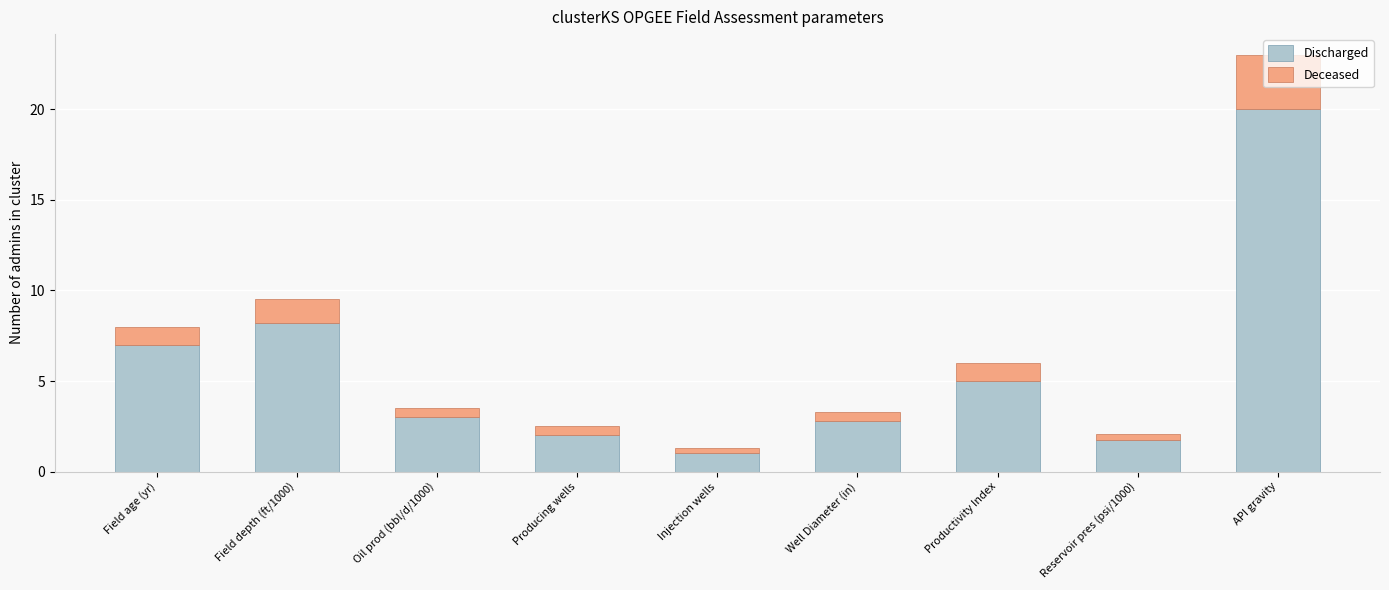

What is the difference between the second highest and minimum values in the Discharged series?

7.2